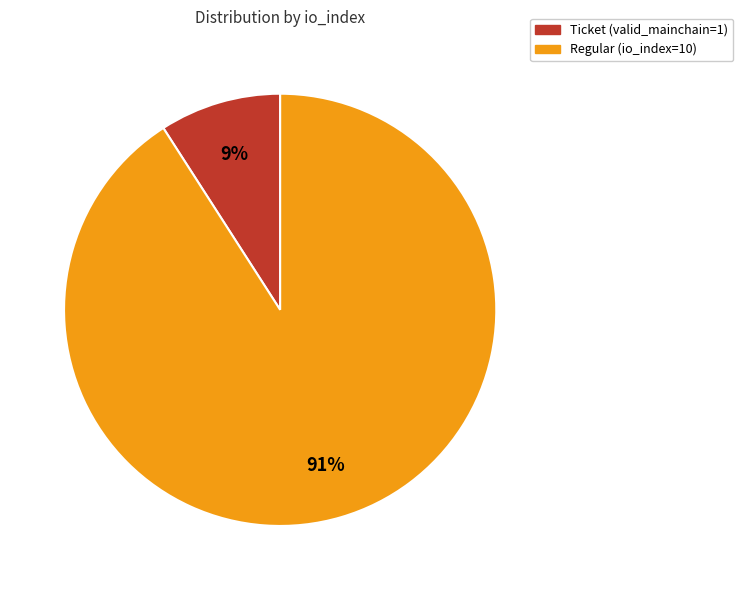

How many segments does this pie chart have?

2